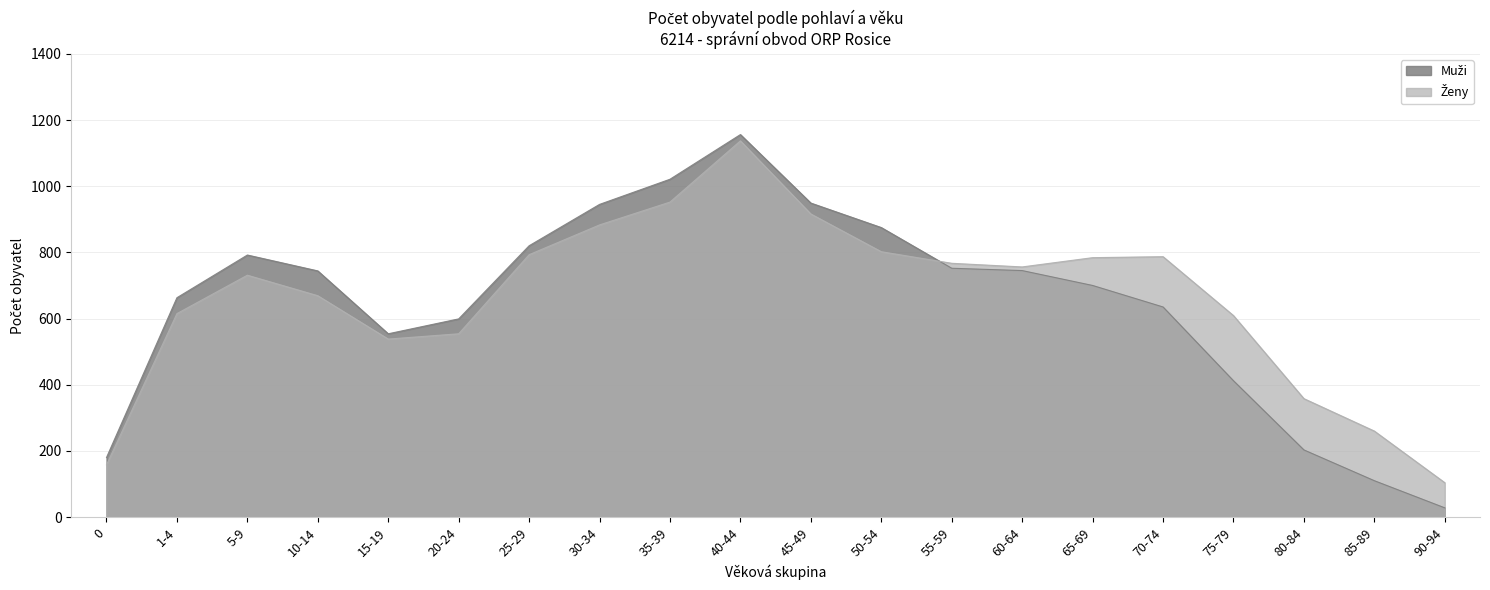

Which series ends up on top after the final intersection of Ženy and Muži?

Ženy